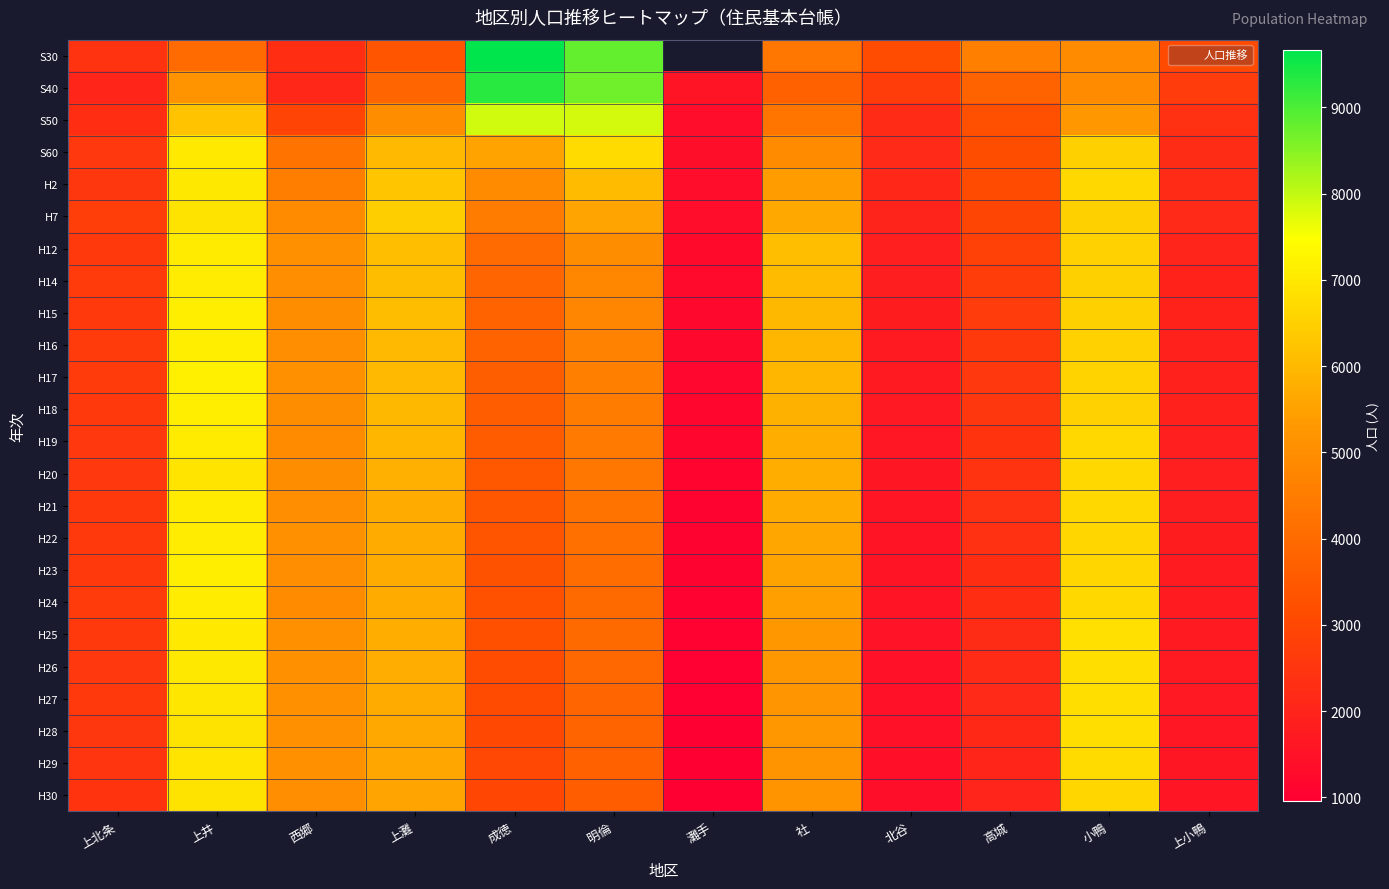

What is the difference between the highest and lowest values at 社?

2397.0